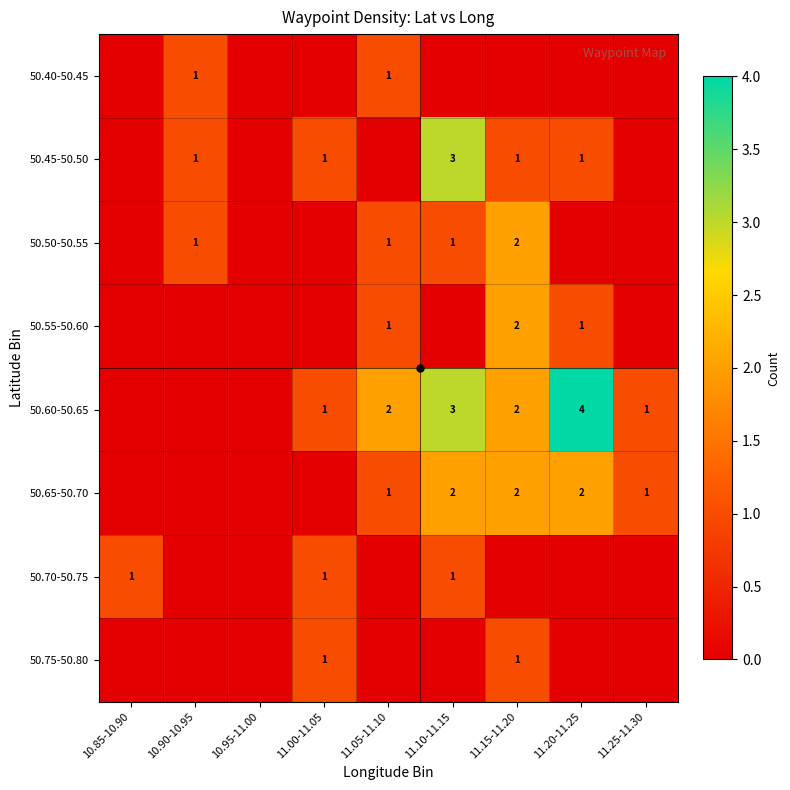

How many values in 50.50-50.55 are above zero?

4